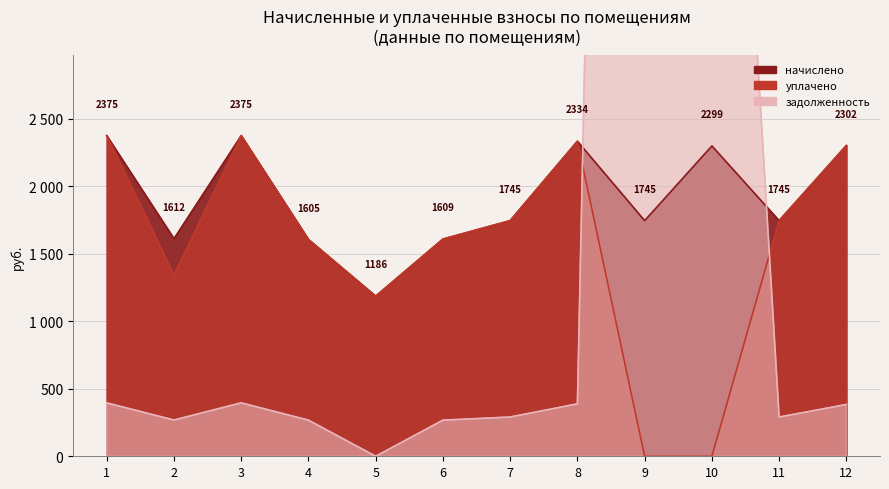

What is the sum of the начислено values at 12 and 1?

4677.8